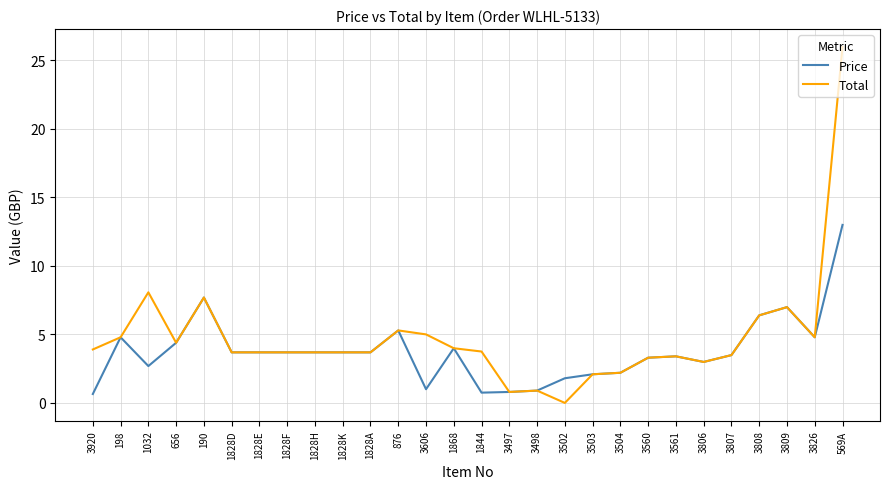

What is the approximate value of Total at 3561?

3.4